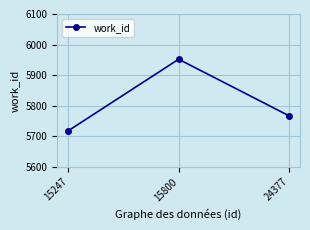

How many data points does each series have?

3